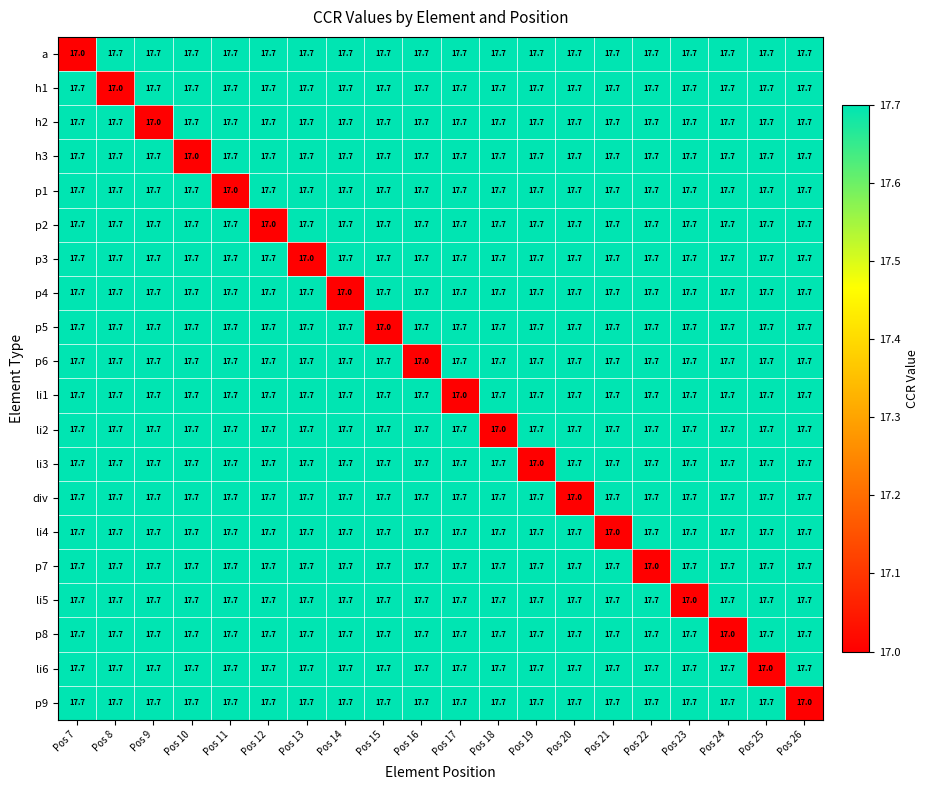

The value of div at Pos 11 is 10.3. True or false?

False